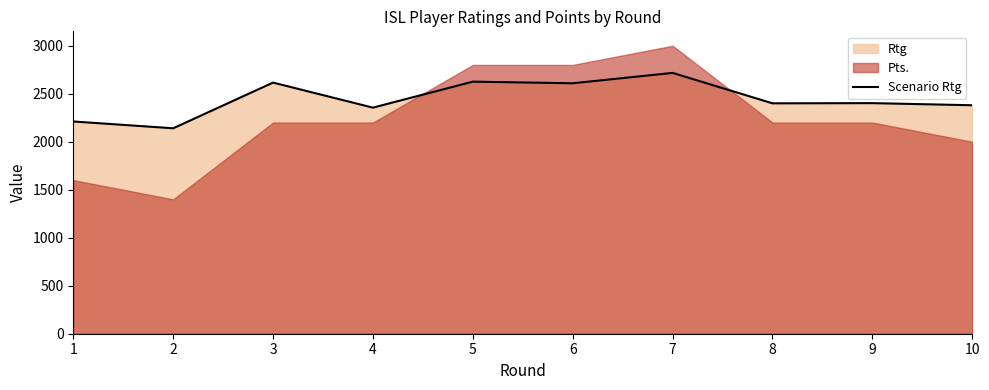

The value of Scenario Rtg at 1 is 579. True or false?

False